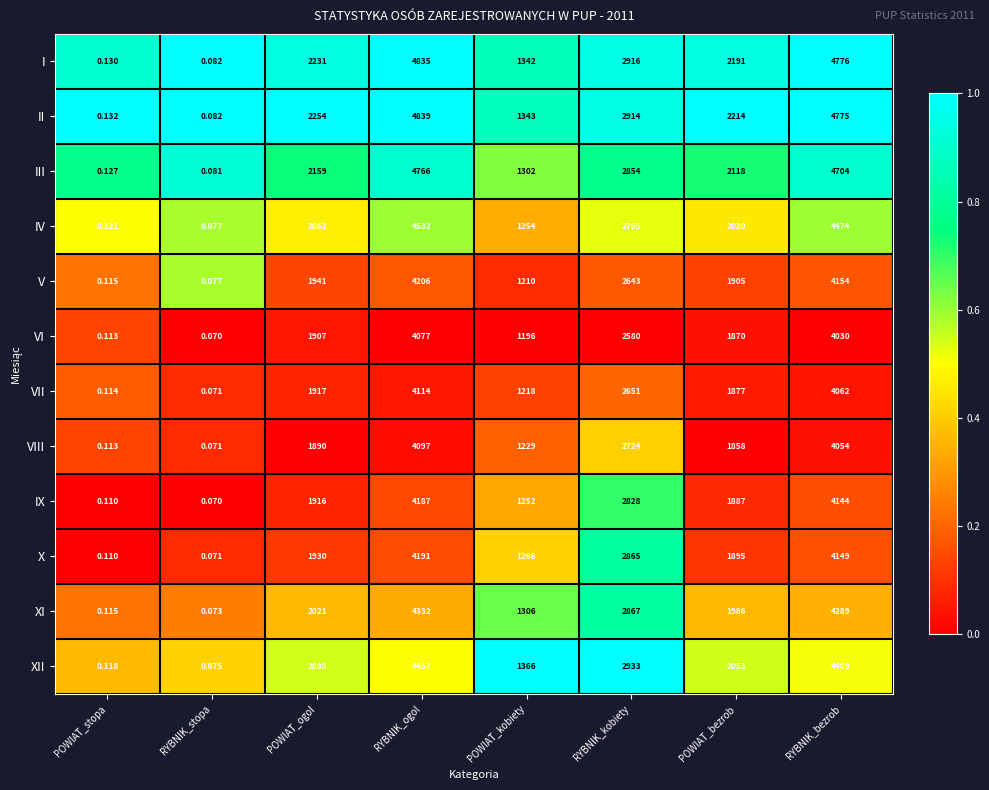

At how many categories does at least one series exceed 0?

8